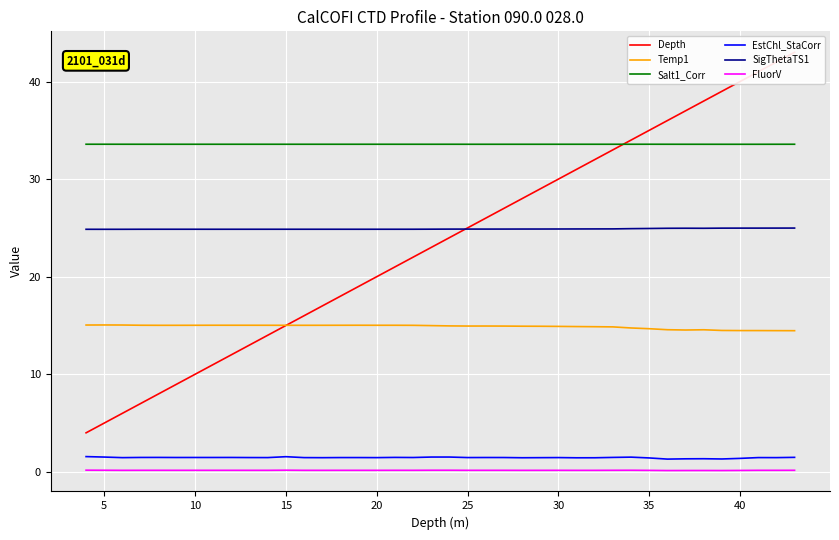

True or false: Temp1 and Salt1_Corr intersect in this chart.

False